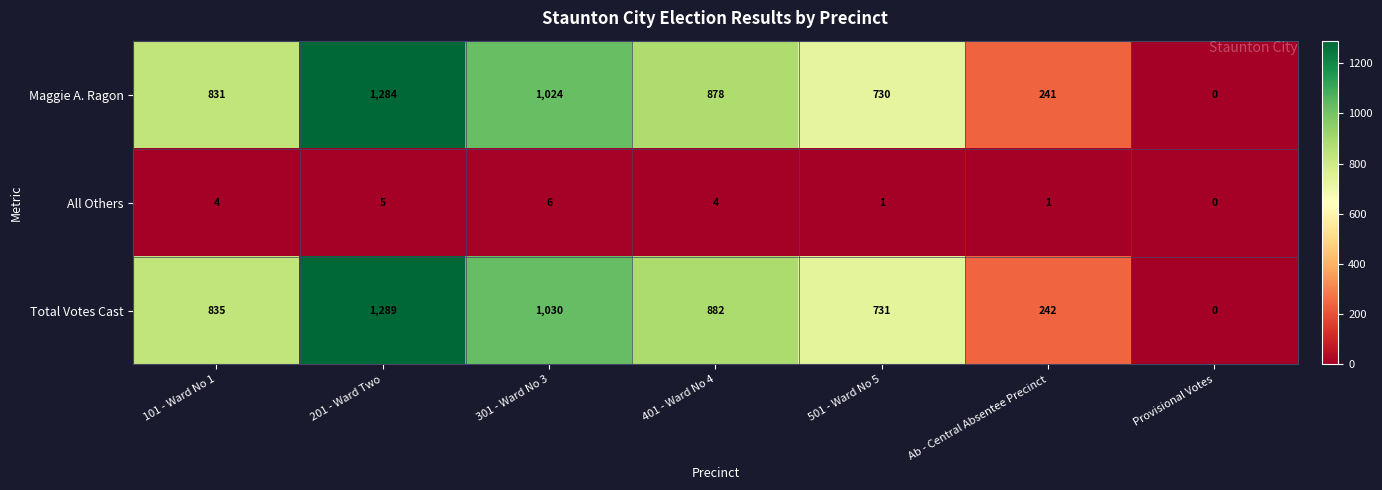

Count the All Others values in the range 1 to 5.

5